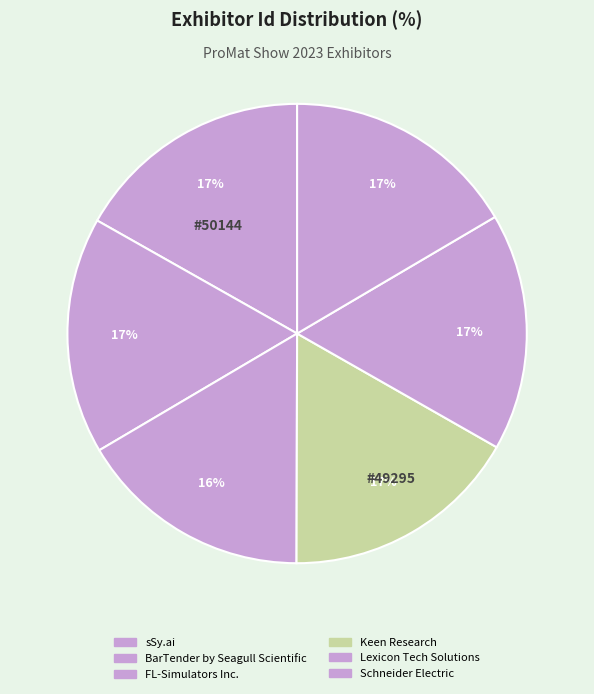

Count the number of slices in the pie.

6